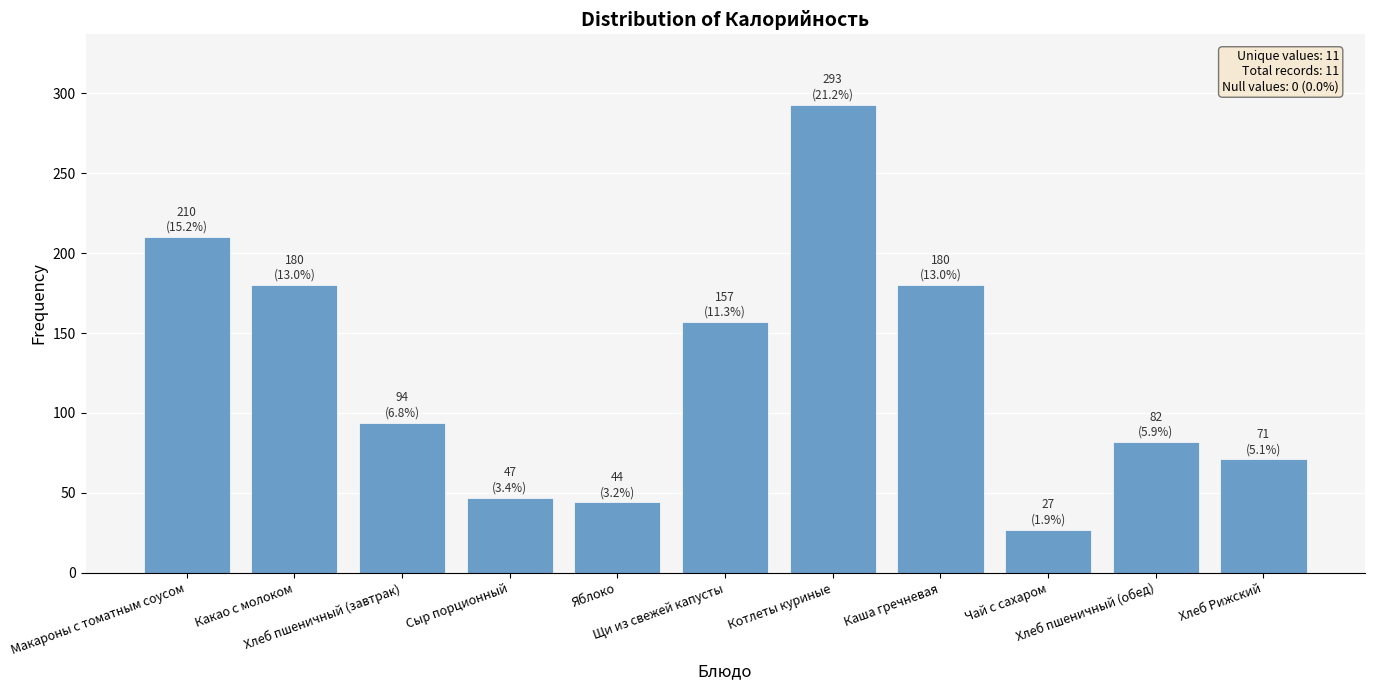

What value does the data have at Хлеб пшеничный (завтрак), to the nearest 50?

100